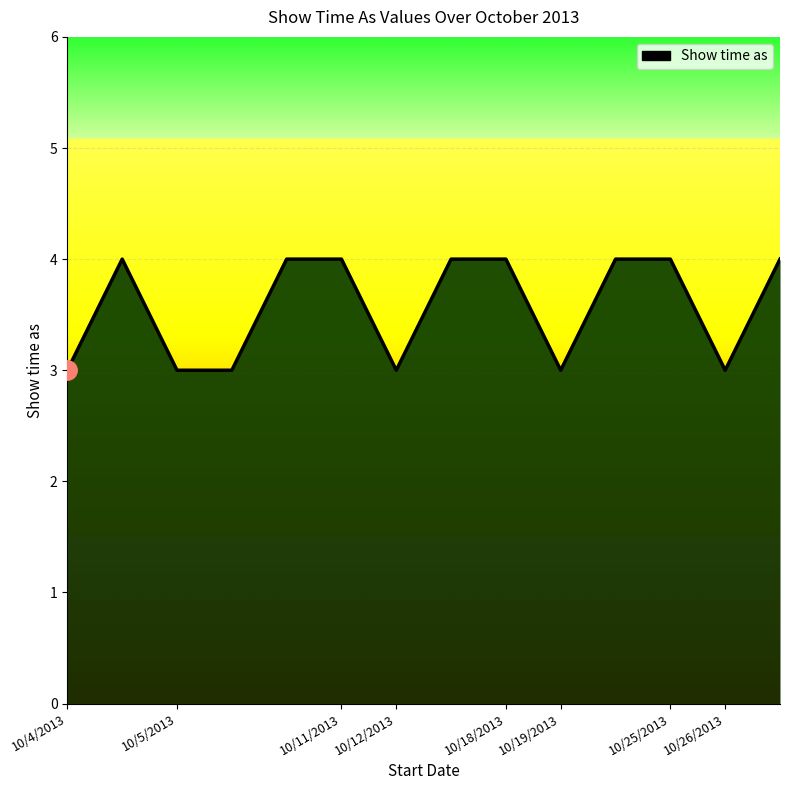

What is the smallest value displayed?

3